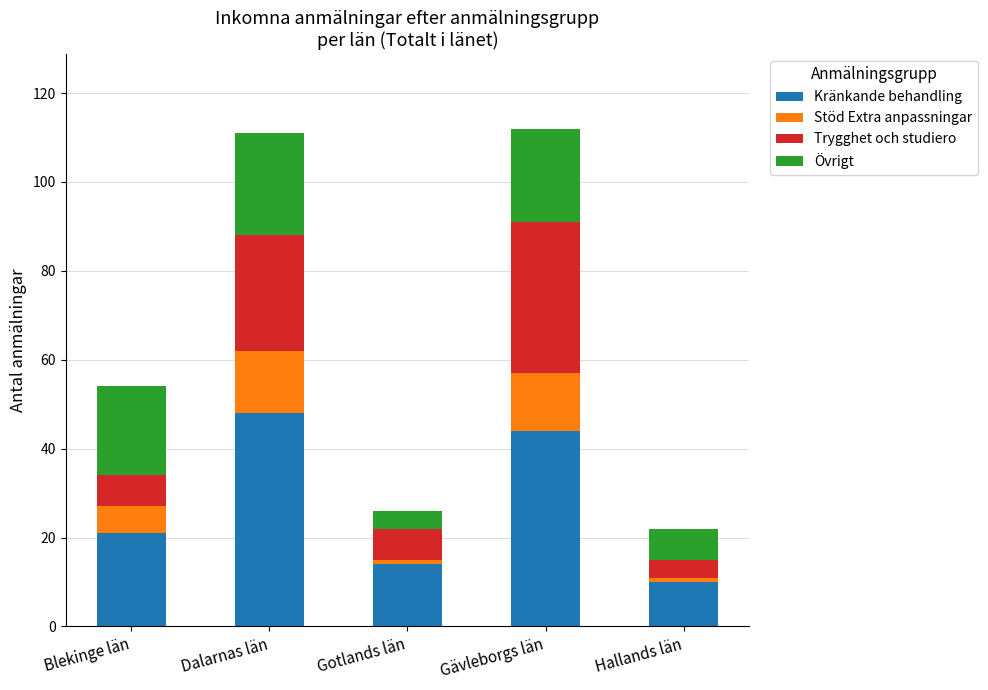

What is the average value of the Kränkande behandling series?

27